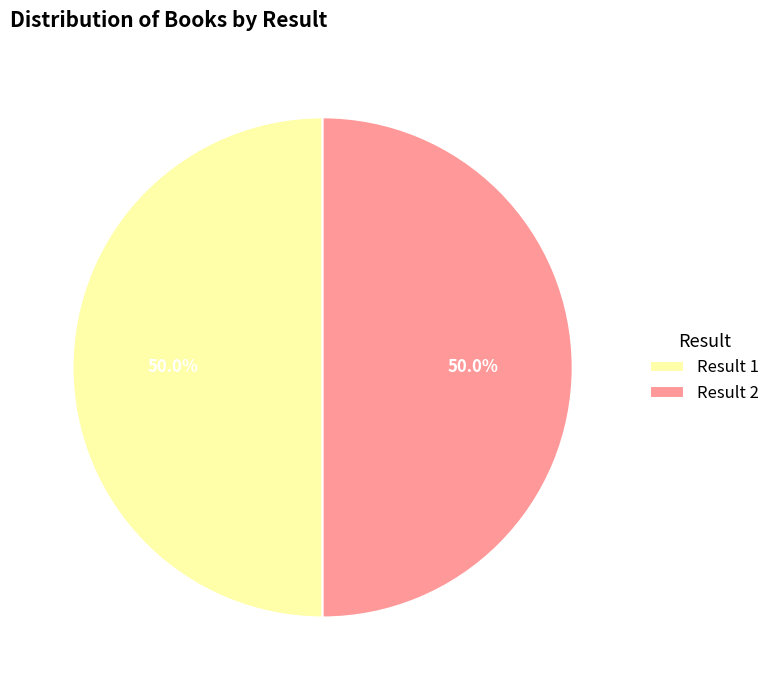

How many segments does this pie chart have?

2